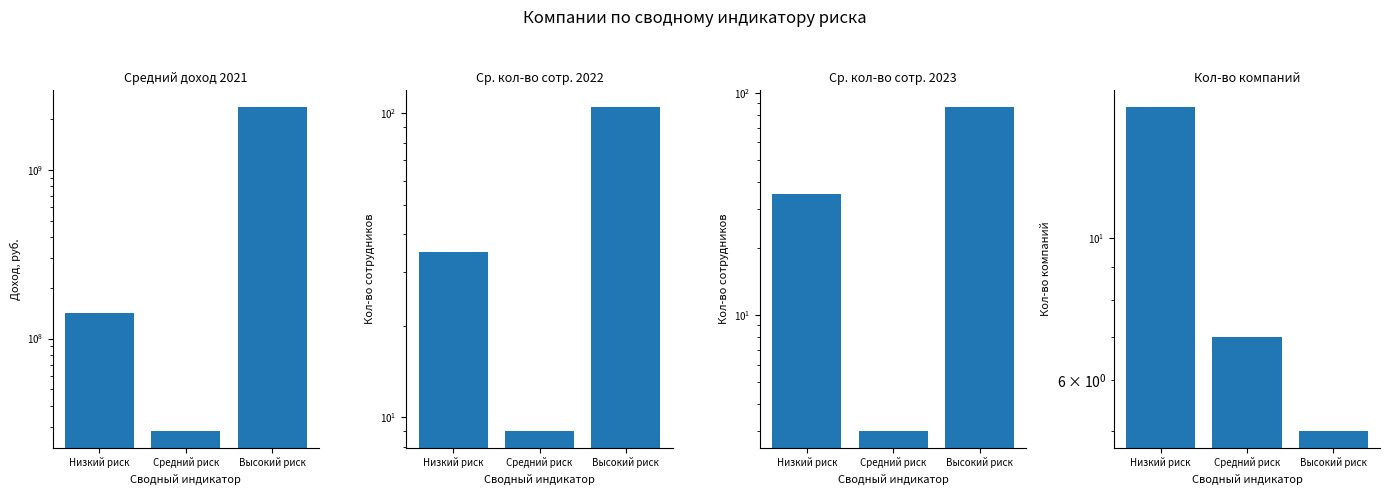

List the series in order of their peak value, highest first.

Средний доход 2021, Ср. сотр. 2022, Ср. сотр. 2023, Кол-во компаний